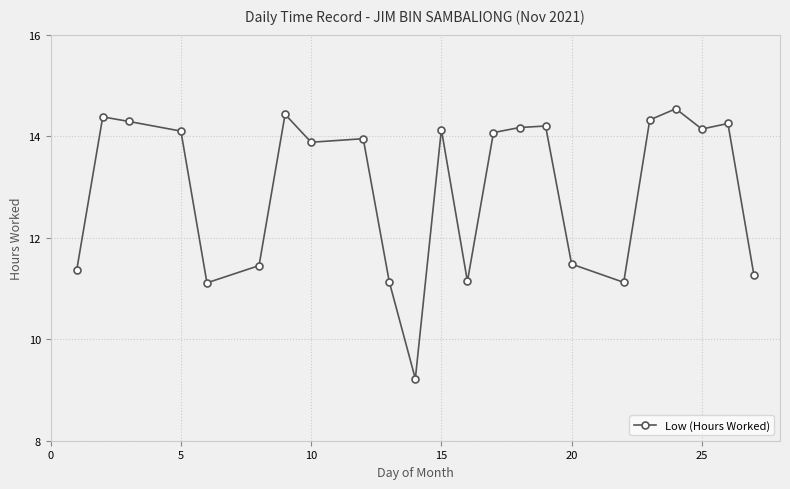

What is the difference between the maximum and minimum values?

5.3